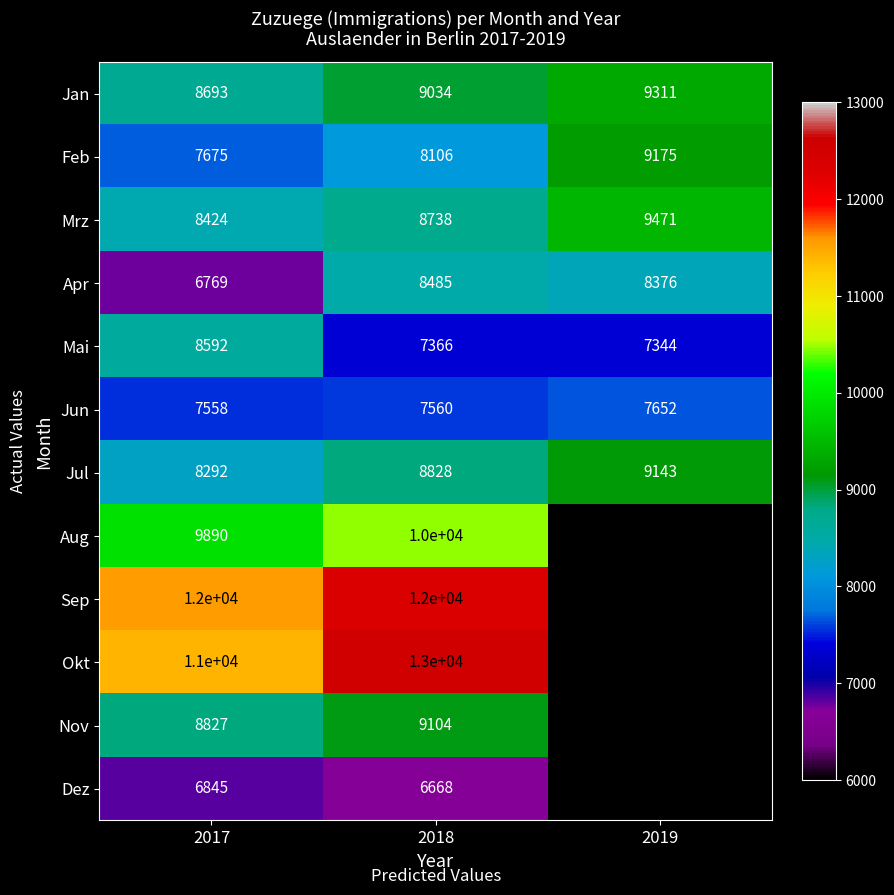

True or false: Jun has a value of 7558 at 2017.

True